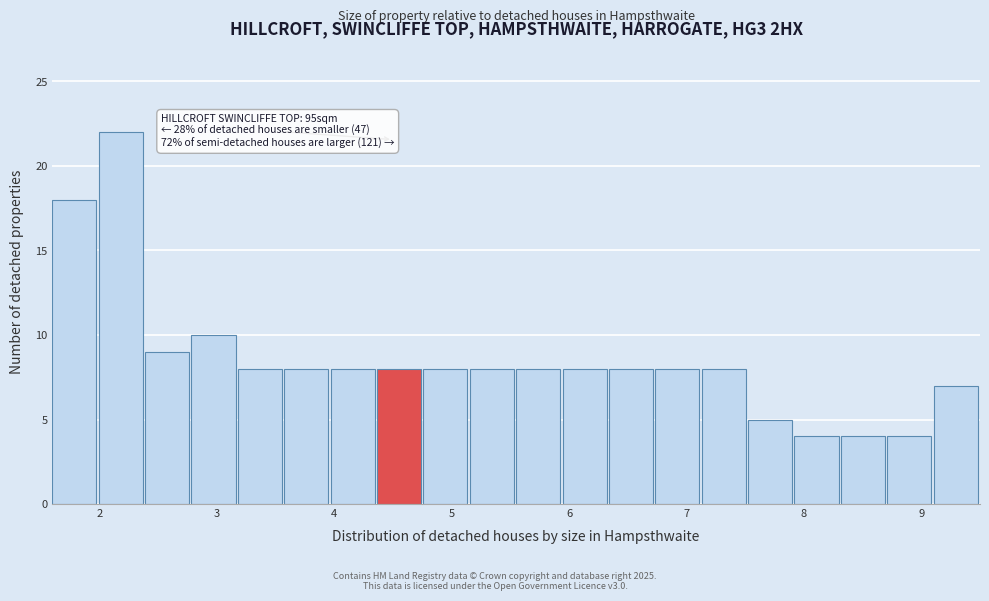

Around what value on the x-axis is the tallest bar? Give the approximate position of its centre, as read against the axis.

2.2